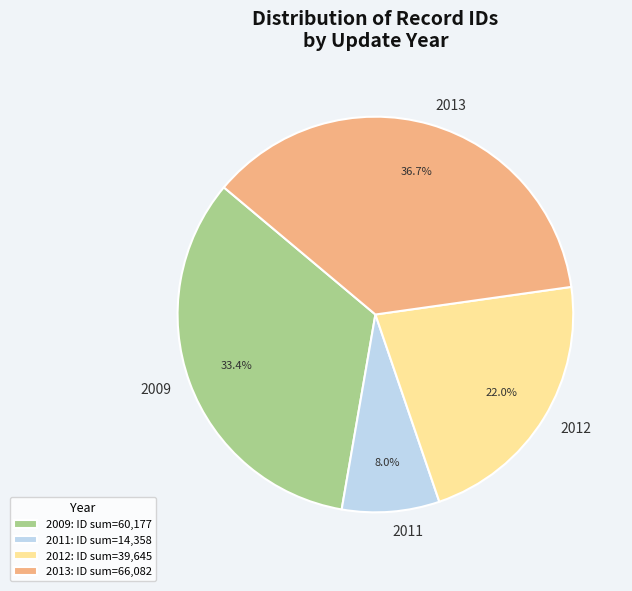

Do 2011 and 2013 together represent more than half of the pie?

No